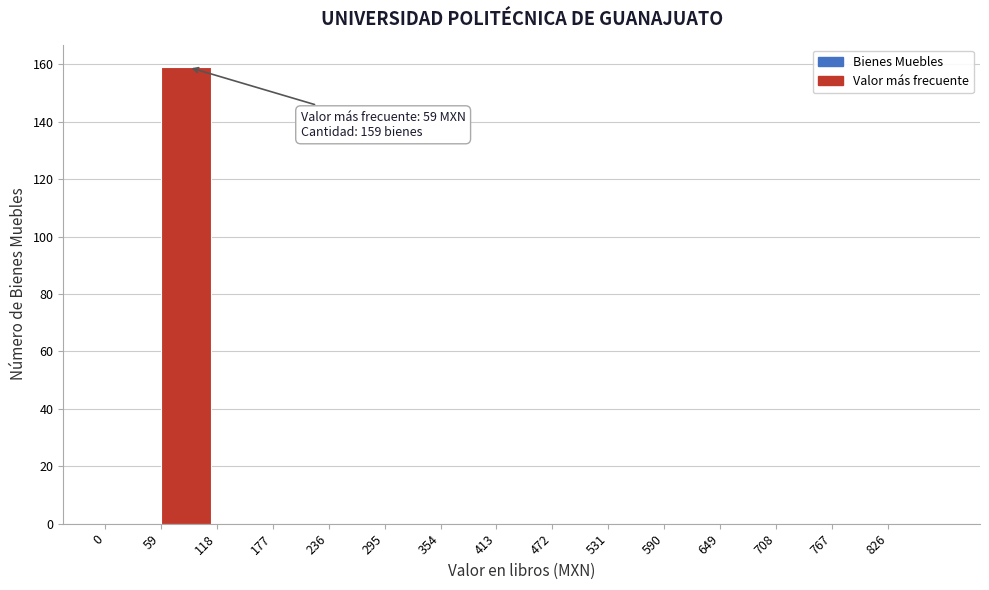

Over which range of the x-axis is the bar tallest?

59 to 118